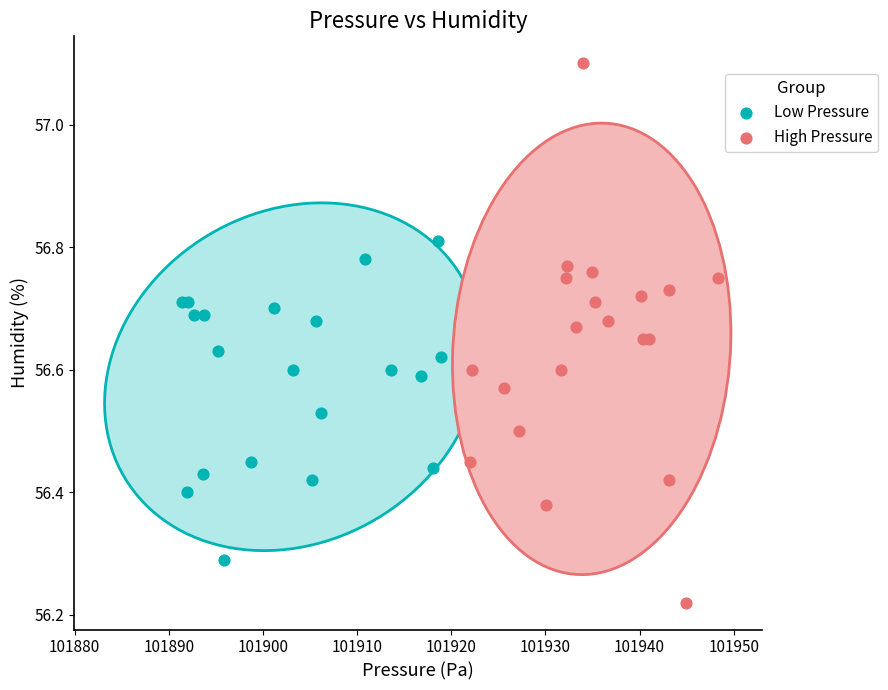

Which series has the widest spread of Y values?

High Pressure